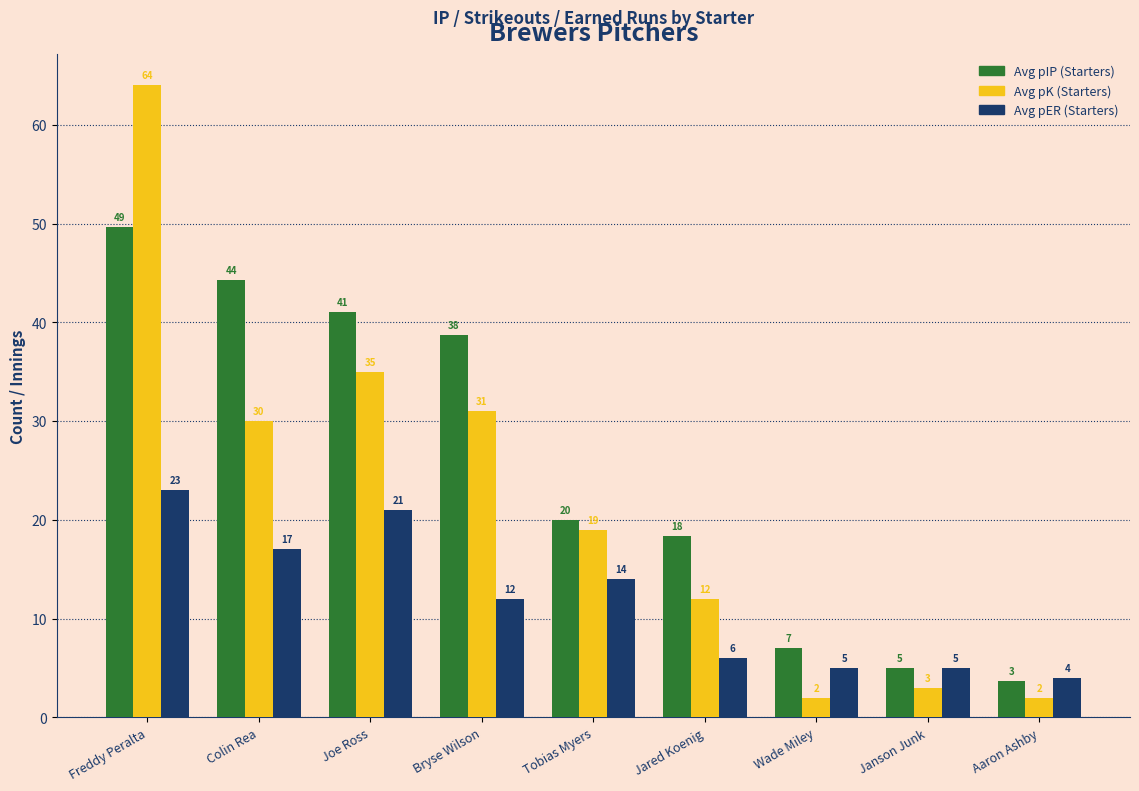

What is the difference between the second highest and minimum values in the Avg pIP (Starters) series?

40.7